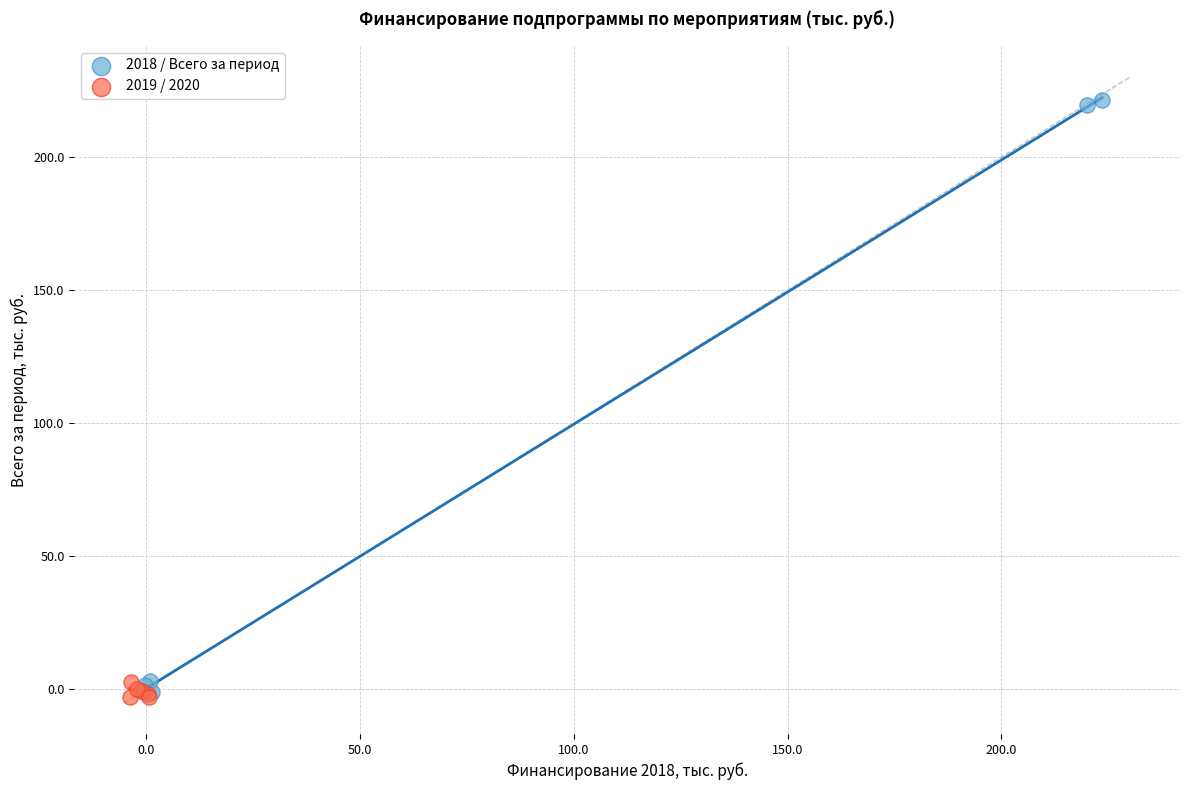

Which series reaches the maximum Y coordinate?

2018 / Всего за период